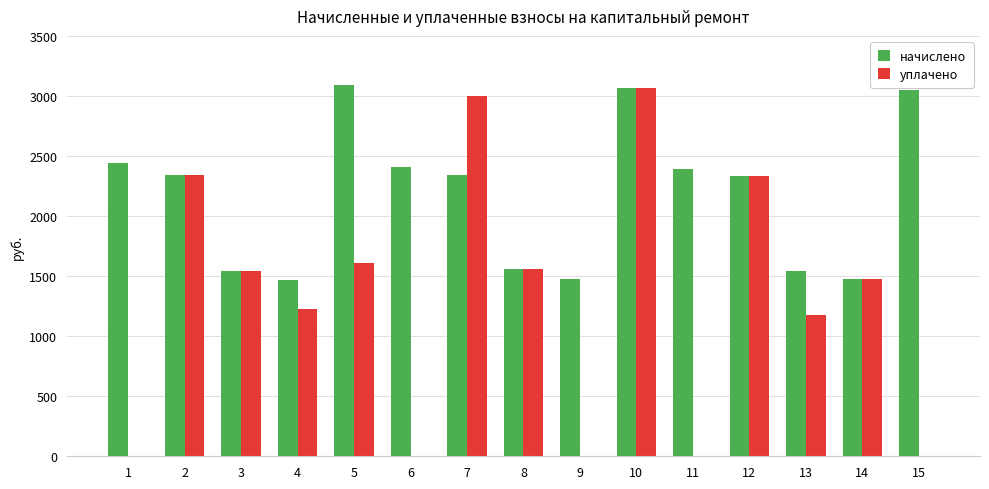

Is the value of уплачено at 7 greater than the value of начислено at 14?

Yes